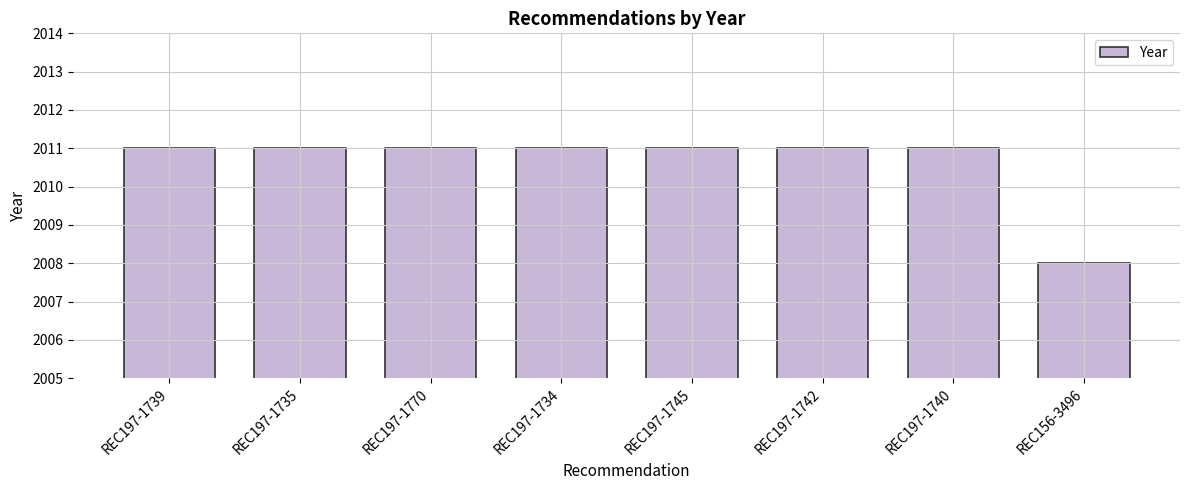

What is the value of the 5th bar from the left?

2011